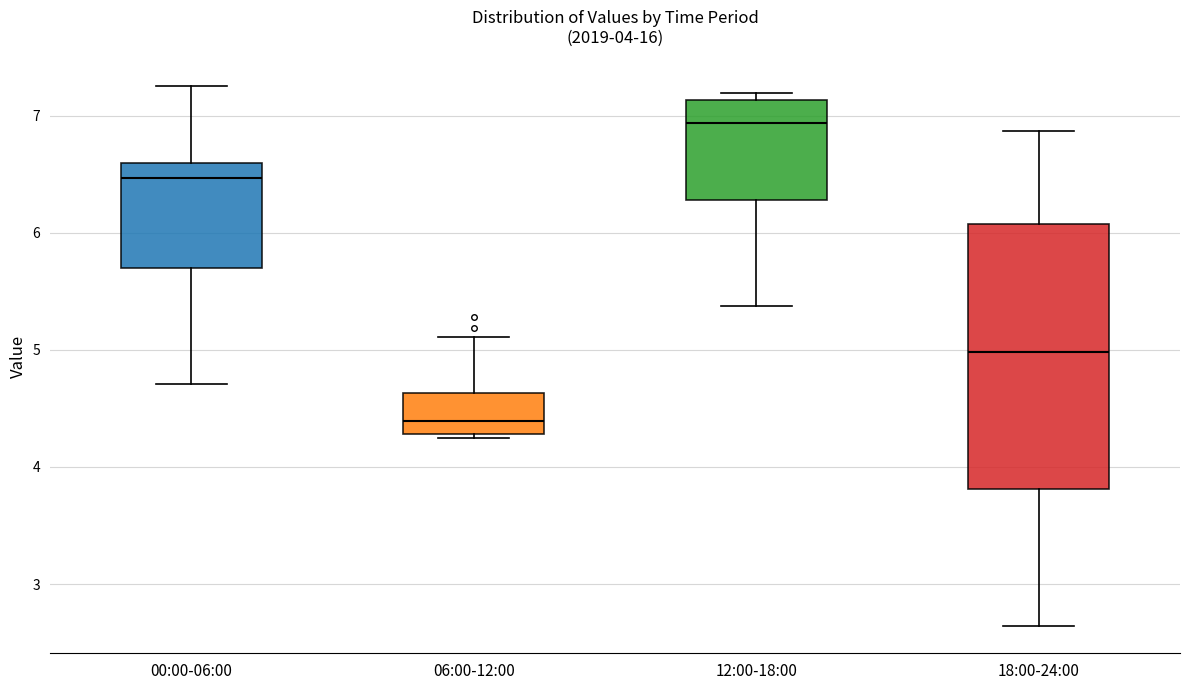

Which box is the tallest, from its lower edge to its upper edge?

18:00-24:00